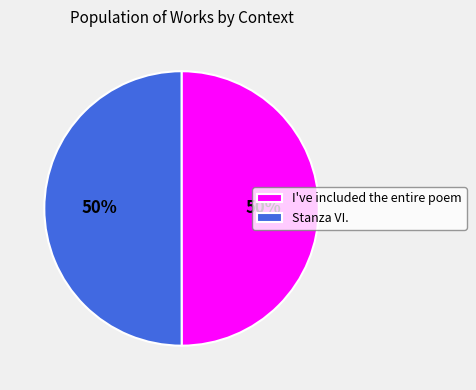

Is the sum of I've included the entire poem and Stanza VI. greater than half?

Yes